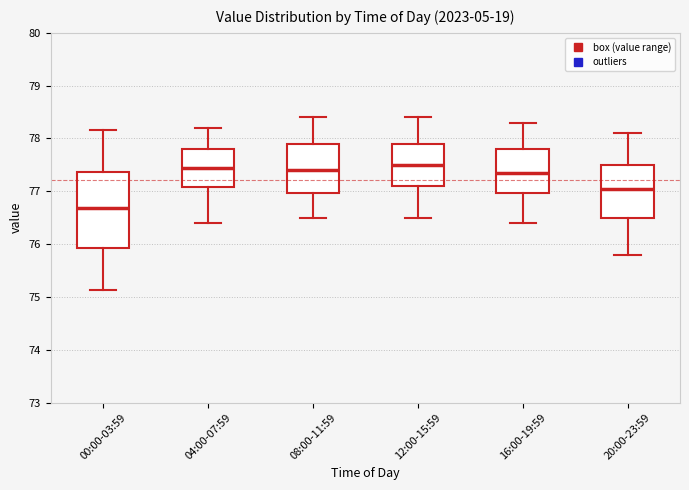

Comparing the boxes themselves (not the whiskers), which one is the tallest?

00:00-03:59